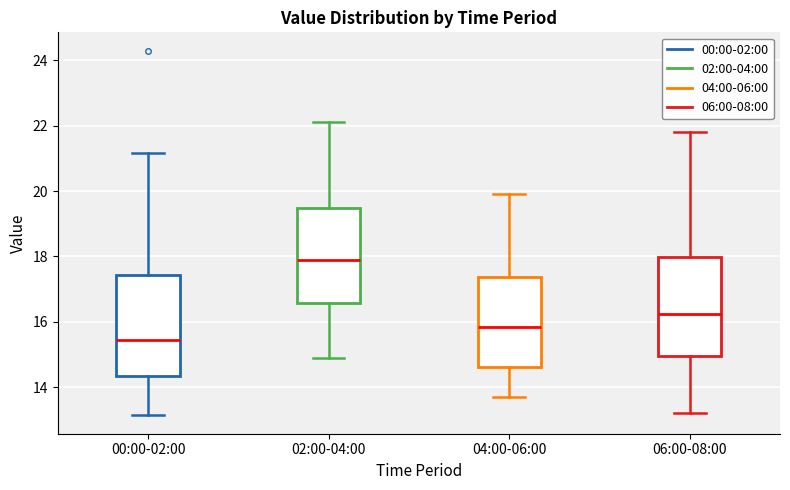

Where is the upper edge of the box for 04:00-06:00 on the y-axis? The values are not printed on the chart, so give them approximately, as read against the axis.

17.4